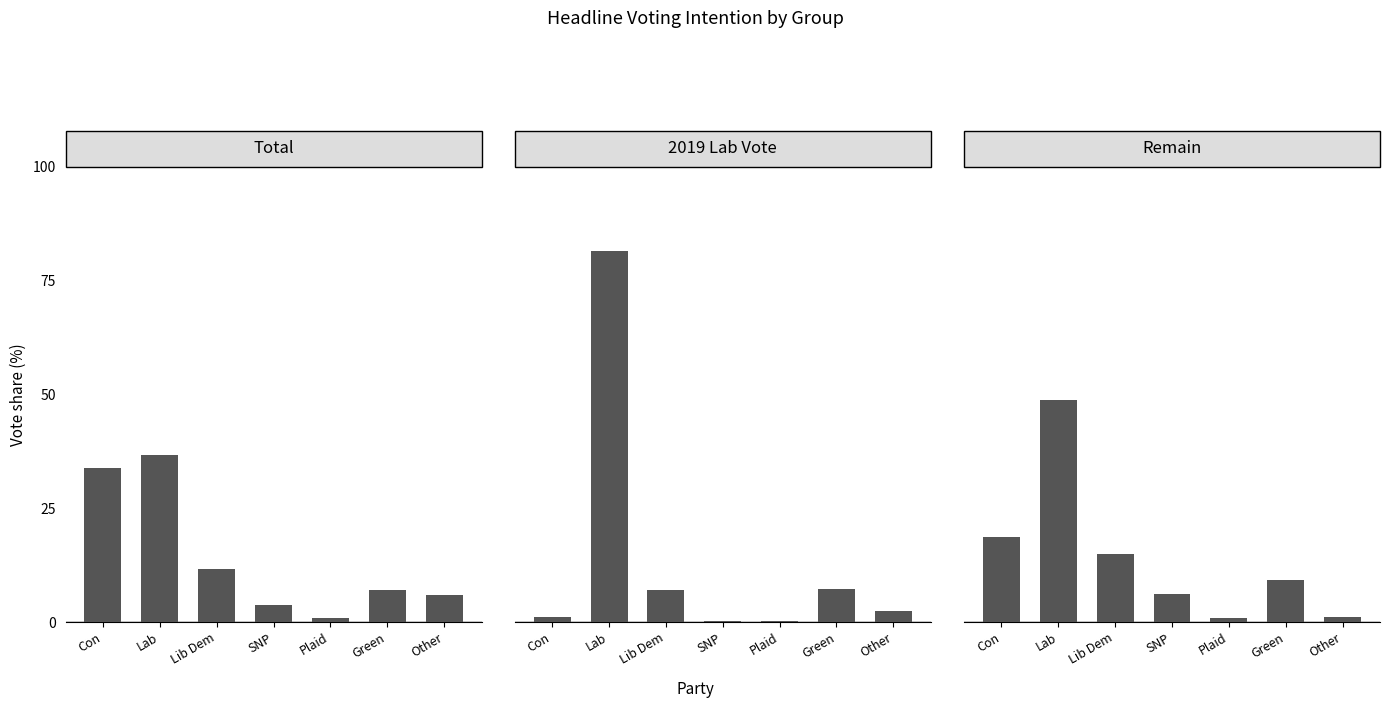

Does the chart contain any negative values?

No